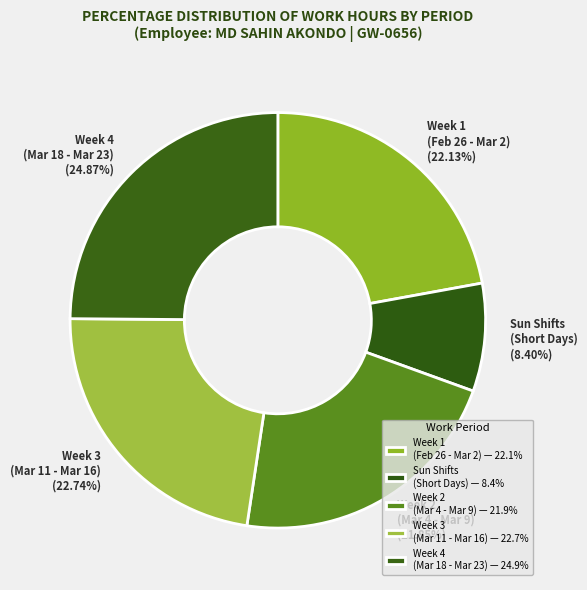

Is there a majority slice in this chart?

No